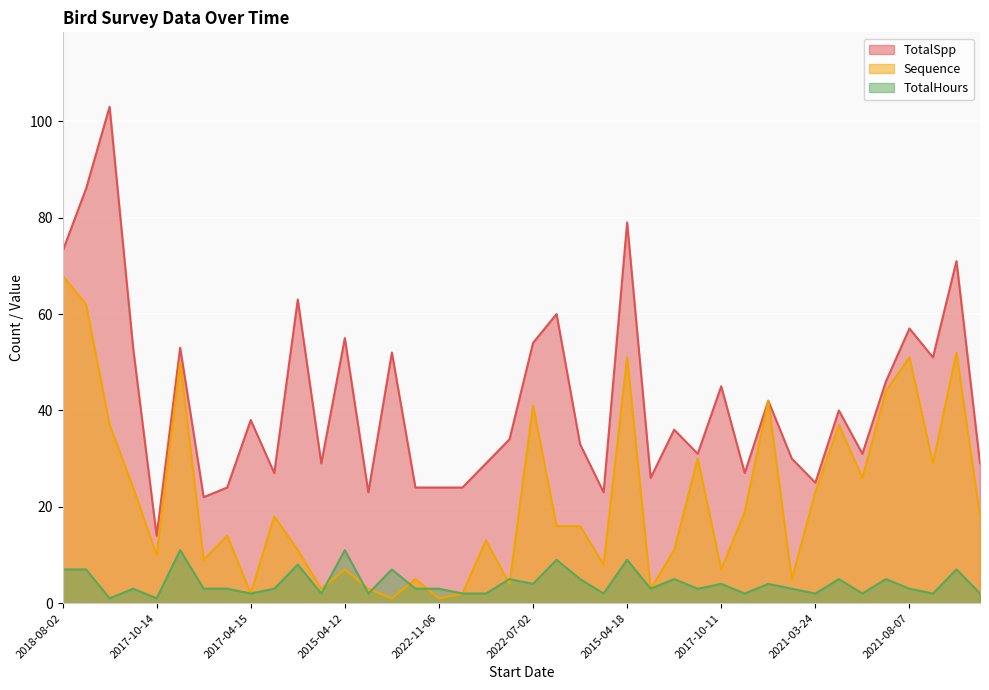

Does the chart display data point markers on the line(s)?

No